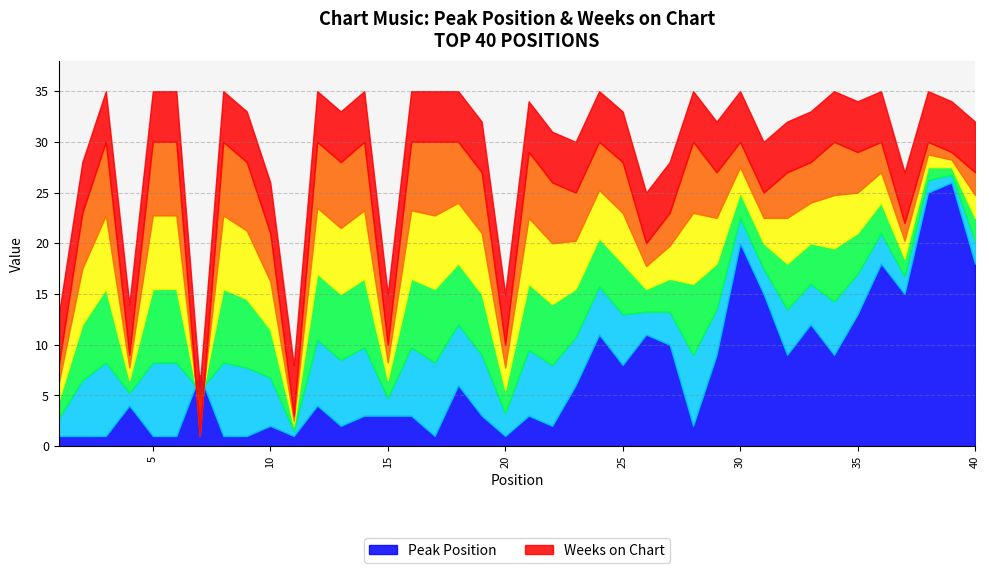

At which category does Peak Position reach its first local peak?

4